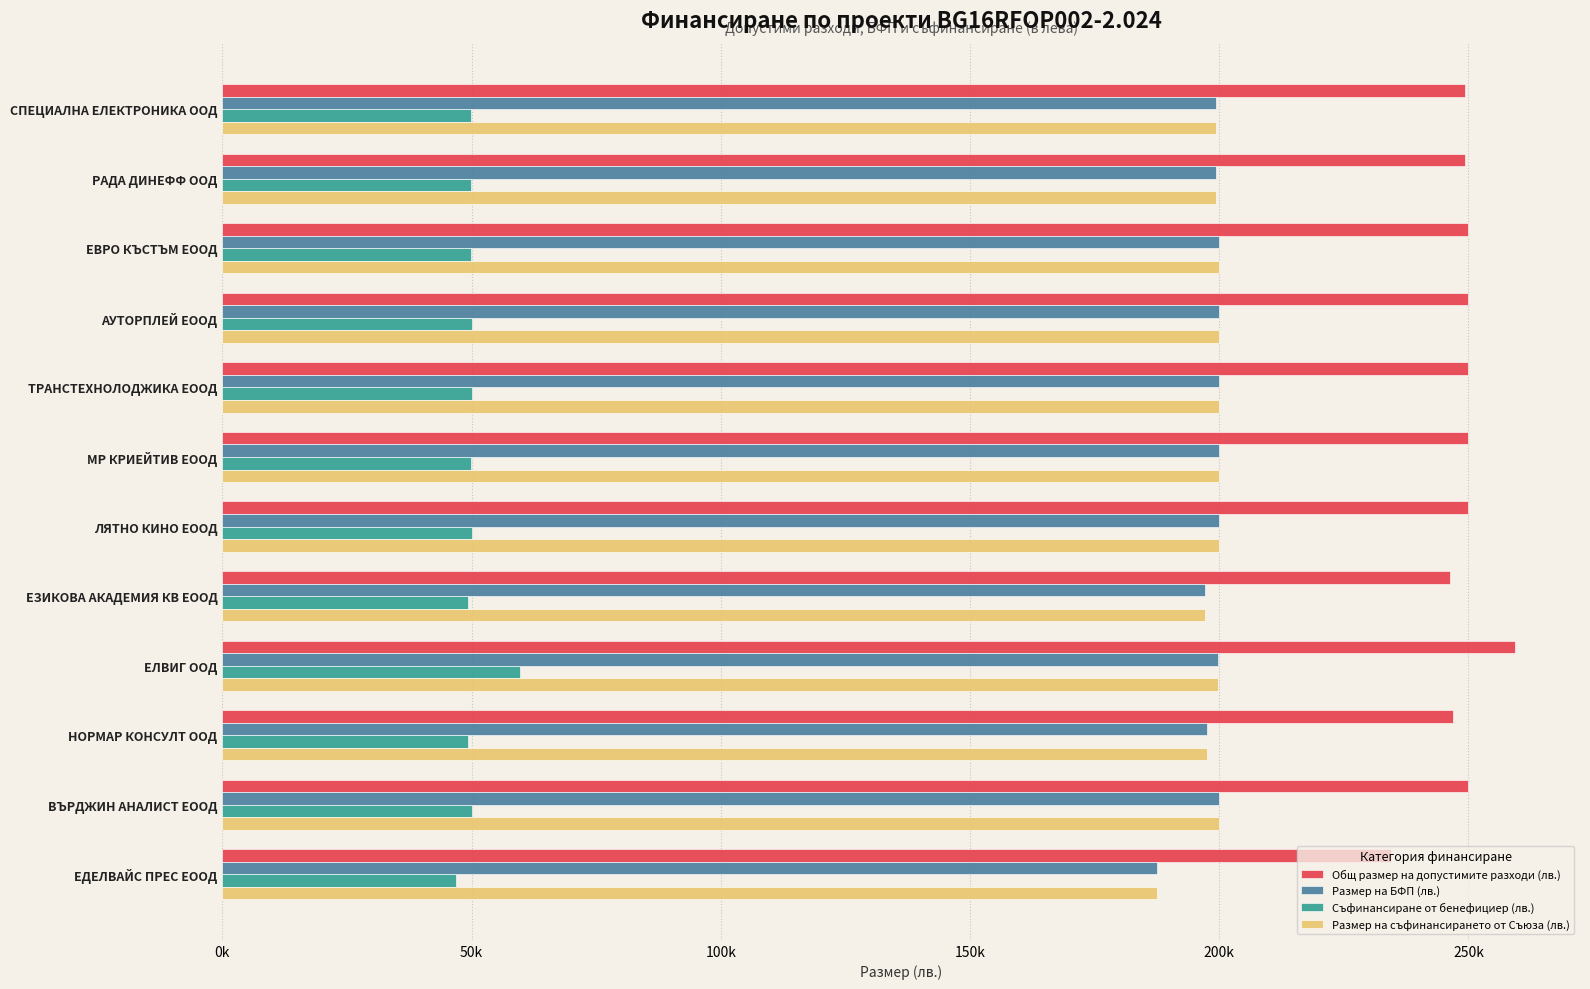

List the series in order of their peak value, highest first.

Общ размер на допустимите разходи (лв.), Размер на БФП (лв.), Размер на съфинансирането от Съюза (лв.), Съфинансиране от бенефициер (лв.)